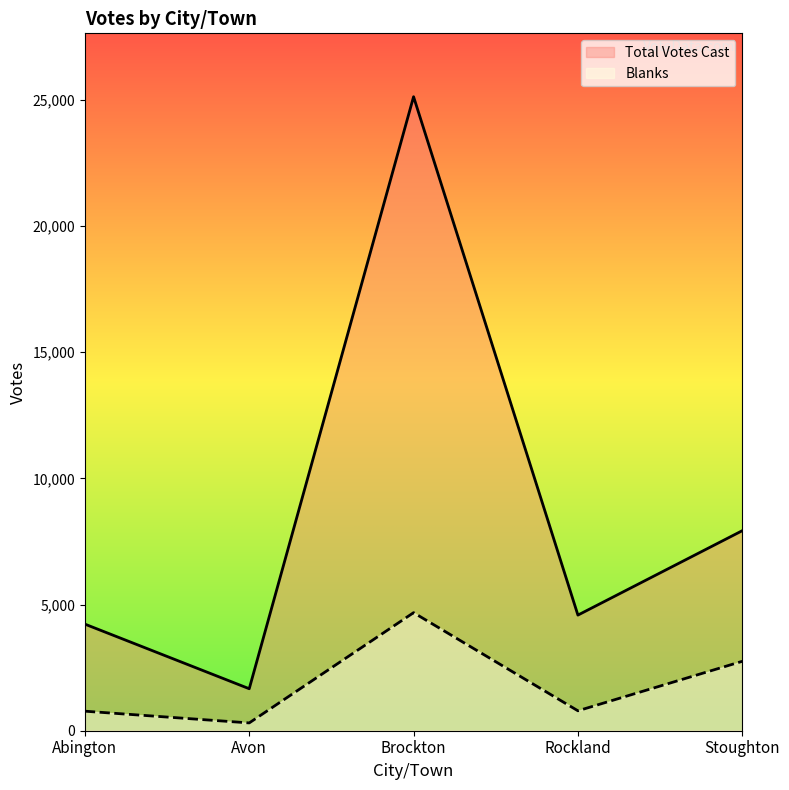

Where is Blanks nearest to the value 2493?

Stoughton